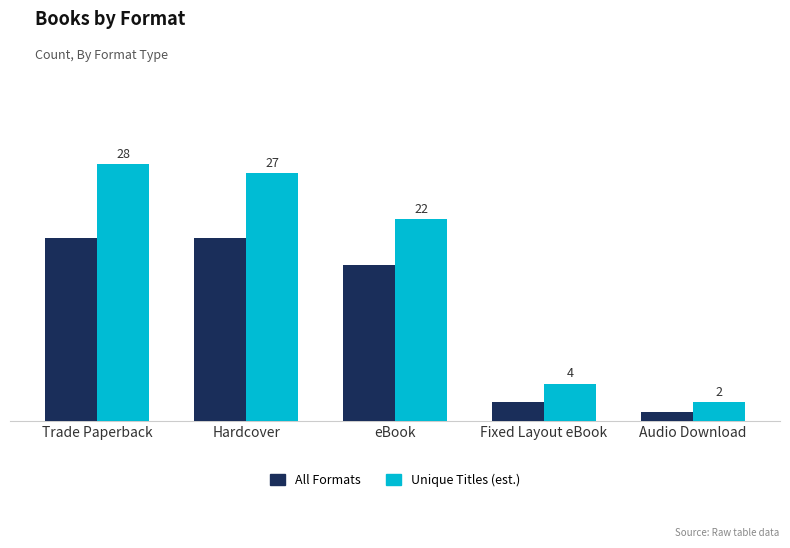

Which category has the lowest value in the All Formats series?

Audio Download